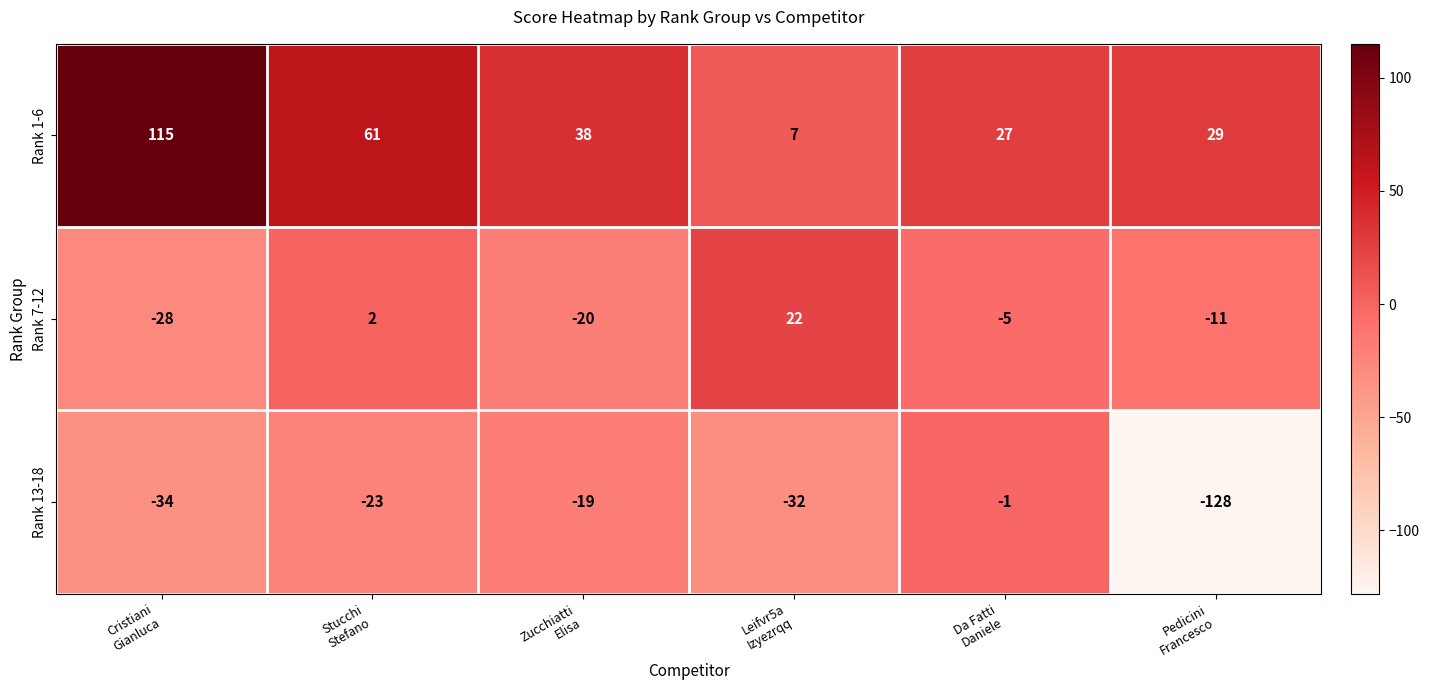

What is the difference between the maximum and minimum values in the Rank 7-12 series?

50